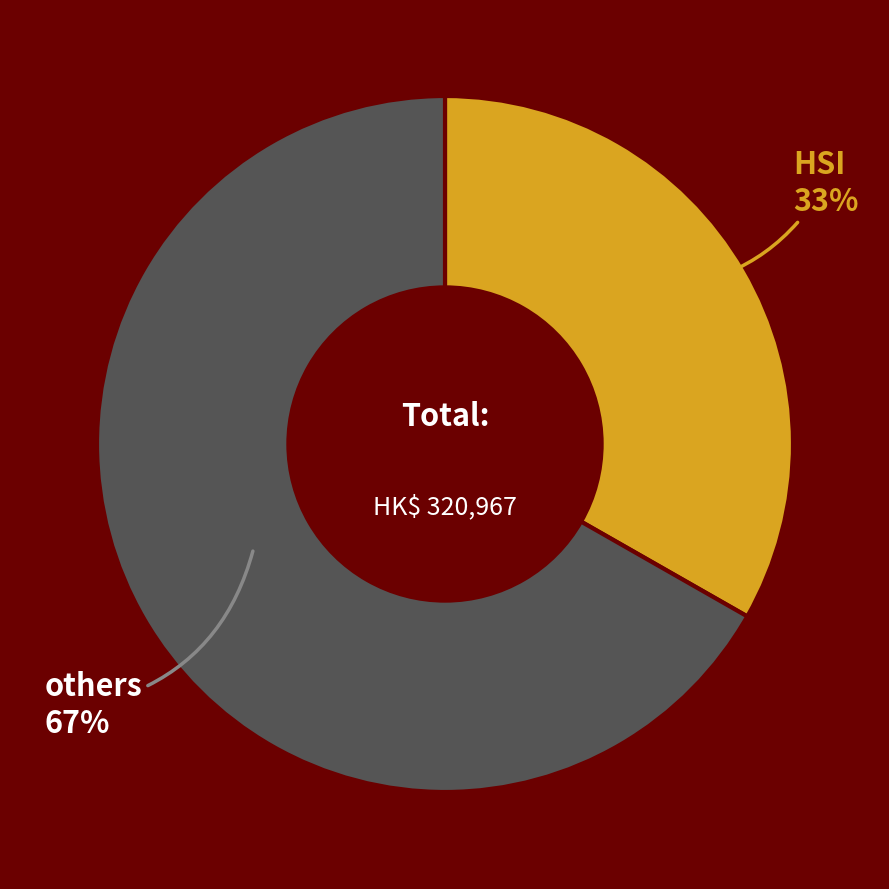

Which category has the biggest portion of the pie?

others